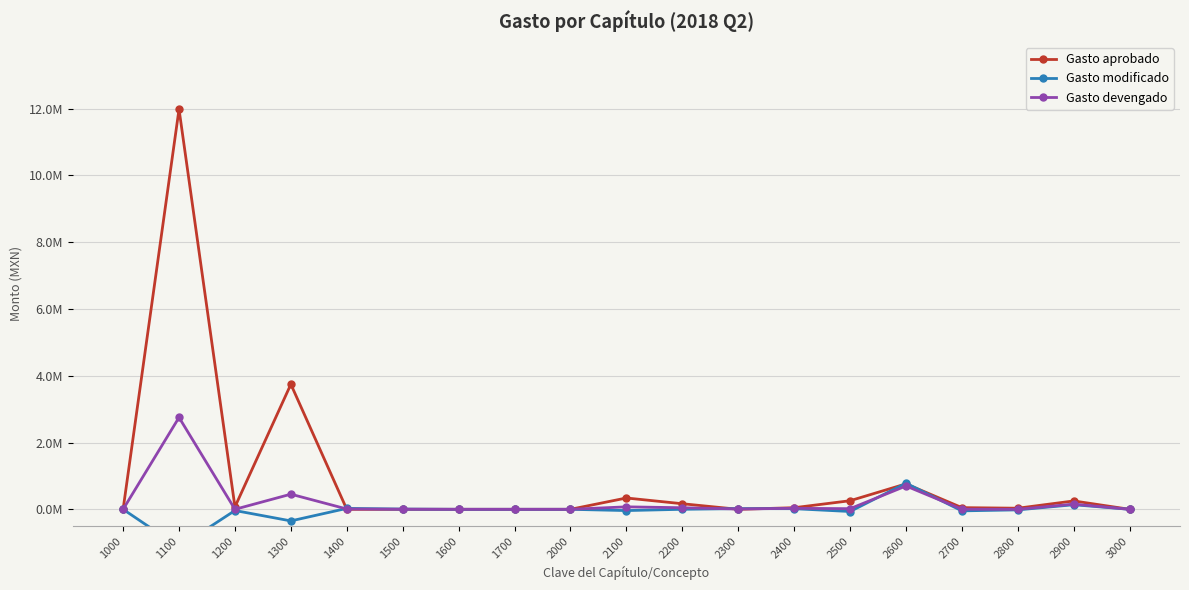

What is the value of the Gasto devengado point at the 14th from the left?

19020.3